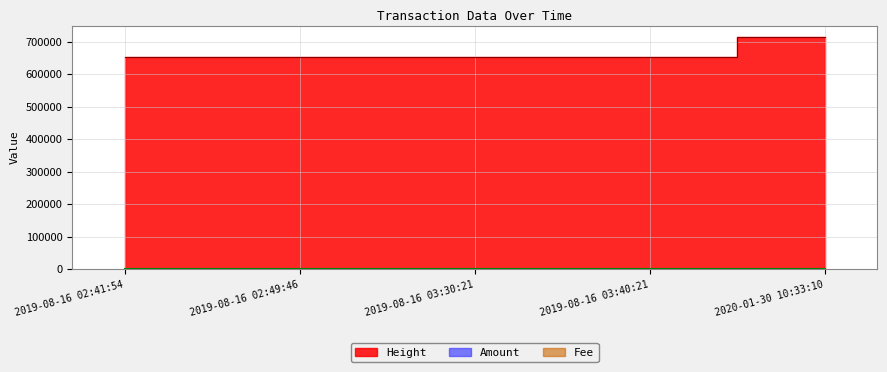

Rank the series by their maximum value, from highest to lowest.

Height, Amount, Fee